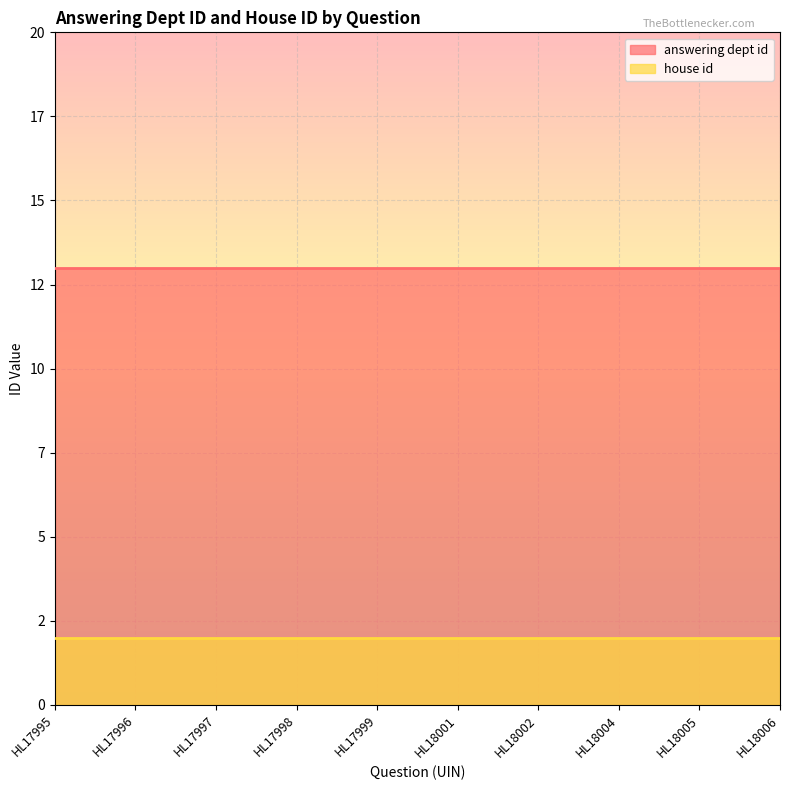

What is the value of the answering dept id point at the 1st from the left?

13